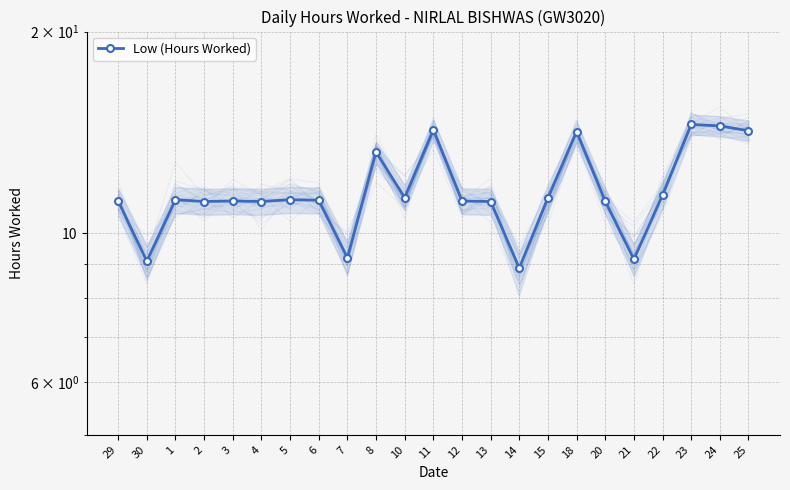

Count the number of values greater than 11.

19